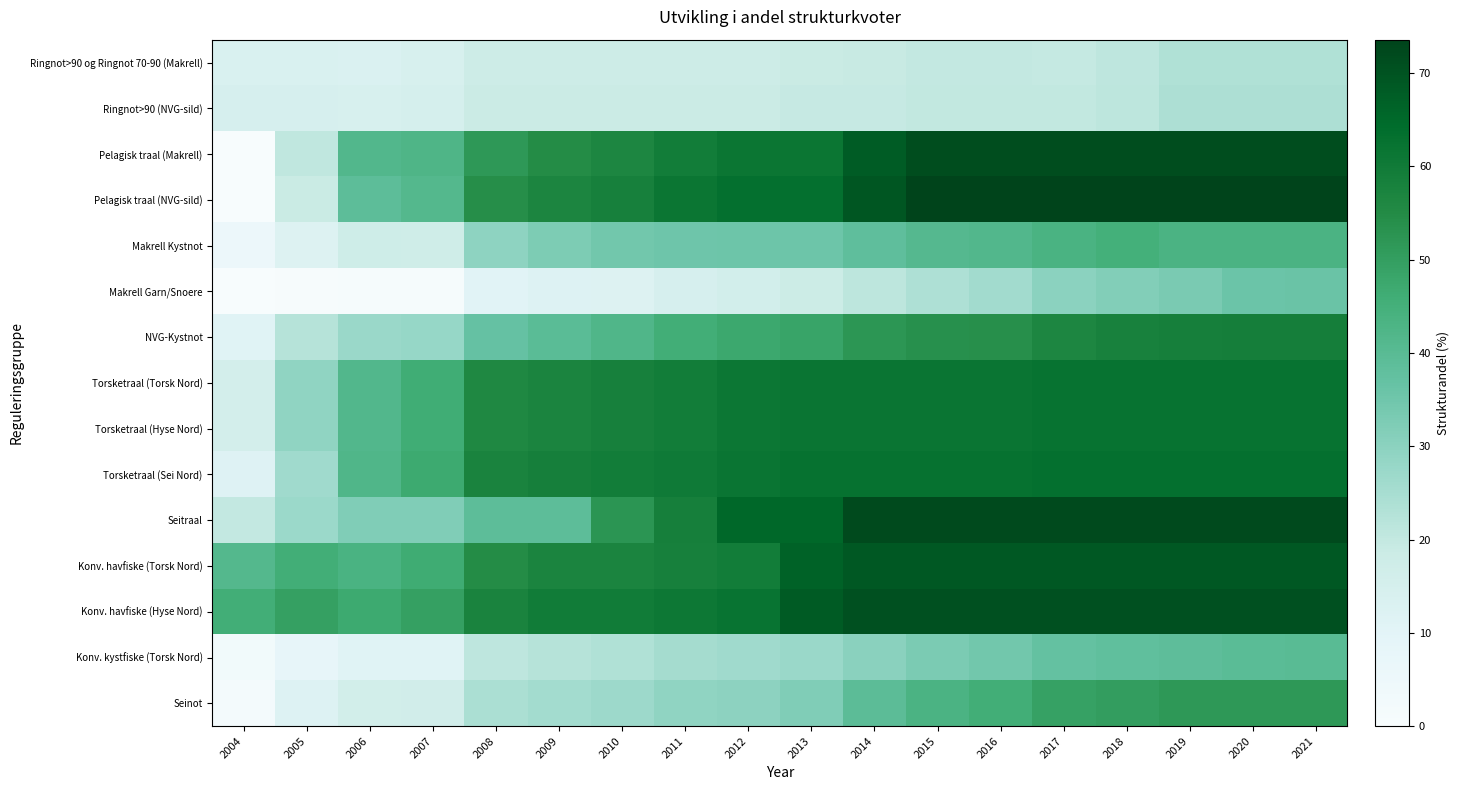

Reading left to right, transcribe all the data shown in this chart.

Ringnot>90 og Ringnot 70-90 (Makrell): 2004=13.3	2005=13.3	2006=13.2	2007=14.1	2008=18.1	2009=18.1	2010=18.1	2011=18.1	2012=18.1	2013=18.8	2014=19.2	2015=20.1	2016=20.1	2017=19.8	2018=20.9	2019=23.4	2020=23.4	2021=23.4
Ringnot>90 (NVG-sild): 2004=14.6	2005=14.6	2006=14.1	2007=15.1	2008=18.6	2009=18.6	2010=18.6	2011=18.6	2012=18.6	2013=19.4	2014=19.4	2015=20.4	2016=20.4	2017=20.1	2018=21.3	2019=24.1	2020=24.1	2021=24.1
Pelagisk traal (Makrell): 2004=0.0	2005=20.5	2006=41.6	2007=42.4	2008=51.7	2009=54.7	2010=56.5	2011=59.5	2012=61.3	2013=61.3	2014=67.9	2015=71.3	2016=71.3	2017=71.3	2018=71.3	2019=71.3	2020=71.3	2021=71.3
Pelagisk traal (NVG-sild): 2004=0.0	2005=18.8	2006=38.8	2007=41.1	2008=54.1	2009=56.7	2010=58.2	2011=61.4	2012=63.1	2013=63.1	2014=69.3	2015=73.6	2016=73.6	2017=73.6	2018=73.6	2019=73.6	2020=73.6	2021=73.6
Makrell Kystnot: 2004=5.7	2005=12.3	2006=17.4	2007=17.0	2008=29.5	2009=32.5	2010=34.7	2011=35.2	2012=35.4	2013=35.5	2014=38.4	2015=41.0	2016=41.4	2017=43.6	2018=44.9	2019=43.3	2020=43.3	2021=43.3
Makrell Garn/Snoere: 2004=0.0	2005=0.4	2006=0.8	2007=0.8	2008=10.5	2009=11.9	2010=12.3	2011=14.4	2012=16.1	2013=18.1	2014=21.0	2015=23.7	2016=26.1	2017=30.0	2018=31.8	2019=33.1	2020=35.8	2021=36.2
NVG-Kystnot: 2004=11.0	2005=22.4	2006=27.4	2007=28.0	2008=36.8	2009=39.6	2010=42.1	2011=45.6	2012=47.1	2013=48.5	2014=52.2	2015=53.7	2016=53.9	2017=56.6	2018=57.8	2019=58.4	2020=58.7	2021=58.8
Torsketraal (Torsk Nord): 2004=15.6	2005=29.3	2006=41.5	2007=46.2	2008=56.0	2009=57.1	2010=58.1	2011=59.2	2012=61.0	2013=61.6	2014=61.6	2015=61.6	2016=61.6	2017=62.2	2018=62.2	2019=62.2	2020=62.2	2021=62.2
Torsketraal (Hyse Nord): 2004=15.6	2005=29.3	2006=41.5	2007=46.2	2008=56.0	2009=57.1	2010=58.1	2011=59.2	2012=61.0	2013=61.6	2014=61.6	2015=61.6	2016=61.6	2017=62.2	2018=62.2	2019=62.2	2020=62.2	2021=62.2
Torsketraal (Sei Nord): 2004=11.7	2005=26.2	2006=42.1	2007=47.0	2008=57.4	2009=58.4	2010=59.4	2011=60.3	2012=61.6	2013=62.5	2014=62.5	2015=62.5	2016=62.5	2017=63.0	2018=63.0	2019=63.0	2020=63.0	2021=63.0
Seitraal: 2004=20.1	2005=27.2	2006=32.1	2007=32.1	2008=38.9	2009=38.9	2010=52.5	2011=58.5	2012=65.3	2013=65.3	2014=72.1	2015=72.1	2016=72.1	2017=72.1	2018=72.1	2019=72.1	2020=72.1	2021=72.1
Konv. havfiske (Torsk Nord): 2004=41.3	2005=45.7	2006=43.5	2007=46.5	2008=54.8	2009=57.1	2010=57.1	2011=58.3	2012=59.3	2013=66.4	2014=68.9	2015=68.9	2016=68.9	2017=68.9	2018=68.9	2019=68.9	2020=68.9	2021=68.9
Konv. havfiske (Hyse Nord): 2004=45.6	2005=49.6	2006=47.0	2007=49.7	2008=57.4	2009=59.7	2010=59.7	2011=60.8	2012=61.8	2013=68.4	2014=70.6	2015=70.6	2016=70.6	2017=70.6	2018=70.6	2019=70.6	2020=70.6	2021=70.6
Konv. kystfiske (Torsk Nord): 2004=2.6	2005=8.2	2006=10.7	2007=10.8	2008=20.9	2009=22.2	2010=23.5	2011=25.5	2012=26.2	2013=27.5	2014=30.3	2015=33.0	2016=34.7	2017=37.1	2018=38.1	2019=38.8	2020=39.4	2021=39.7
Seinot: 2004=2.3	2005=11.8	2006=16.4	2007=16.5	2008=24.4	2009=25.7	2010=26.9	2011=29.1	2012=29.8	2013=32.0	2014=39.1	2015=43.2	2016=45.5	2017=49.3	2018=50.0	2019=51.6	2020=51.6	2021=51.6